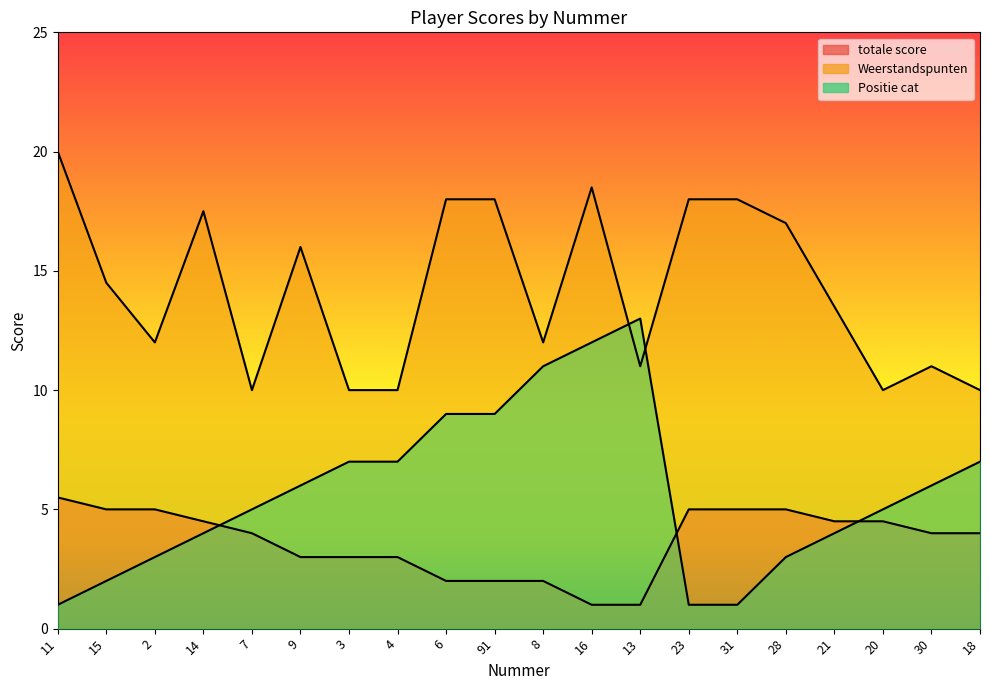

The Weerstandspunten series shows 10.0 at 18. True or false?

True